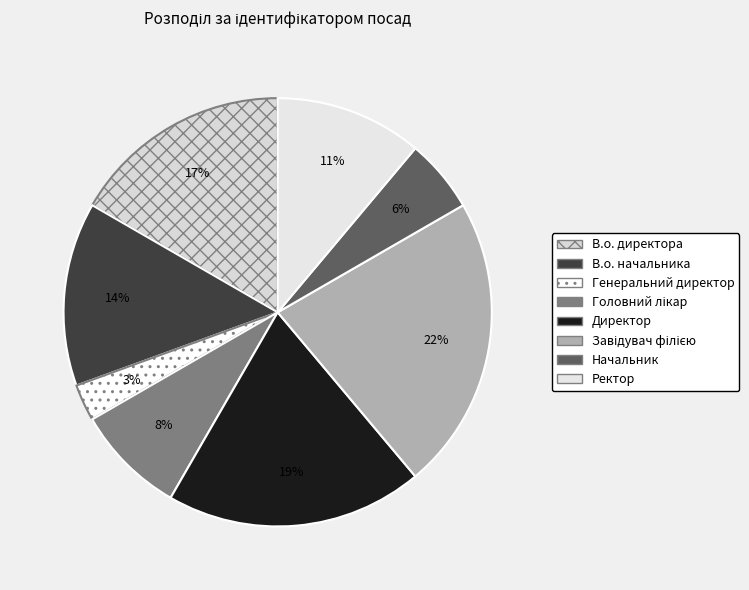

What is the change in value from Генеральний директор to Начальник?

+1